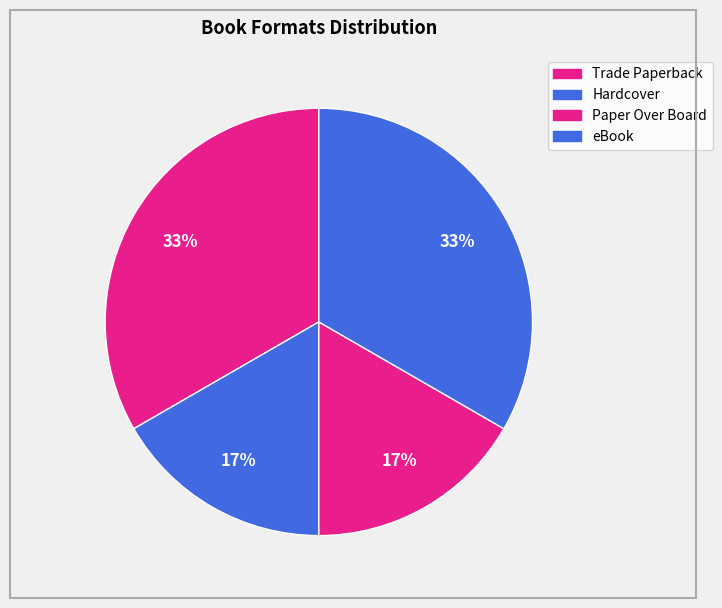

To the nearest percent, what is the average slice percentage?

25%